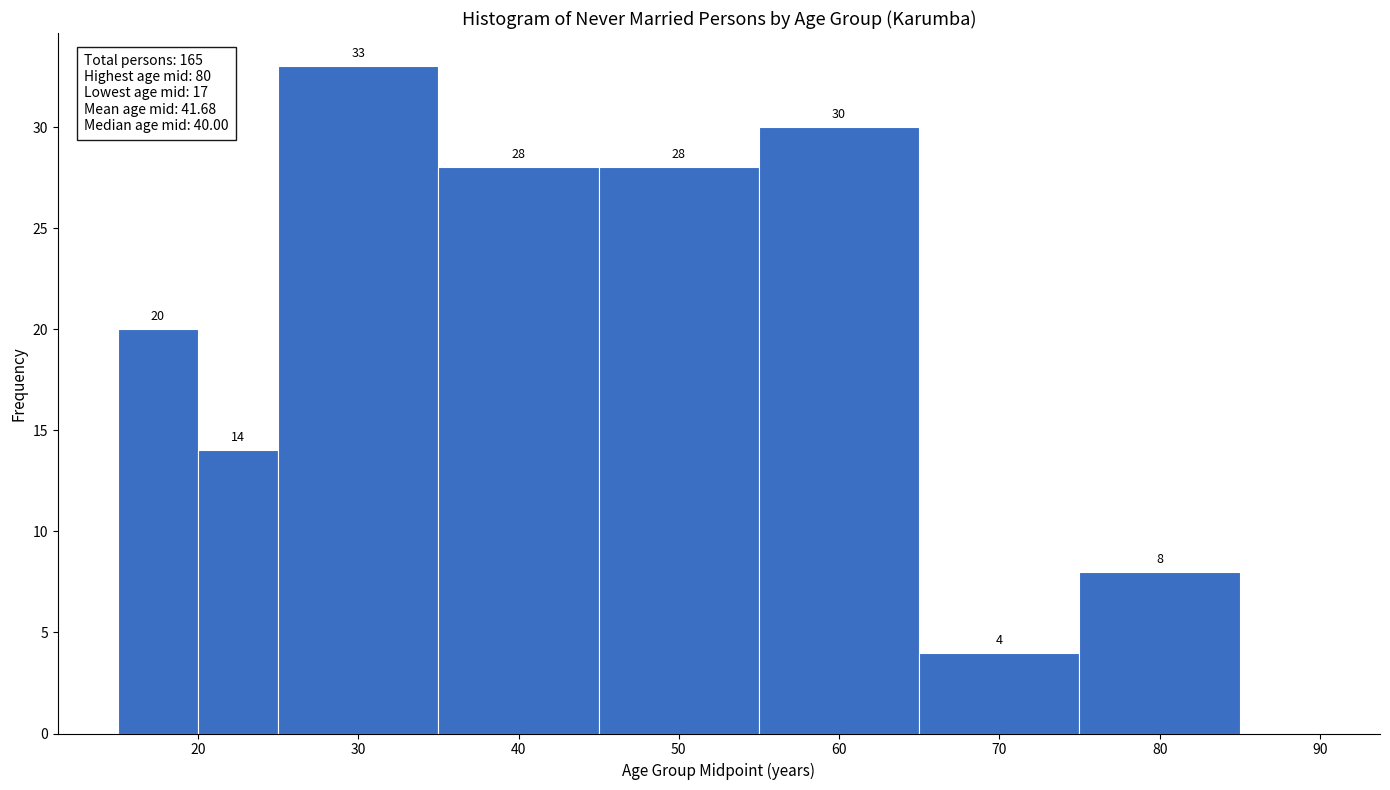

Over which range of the x-axis is the bar tallest?

25 to 35